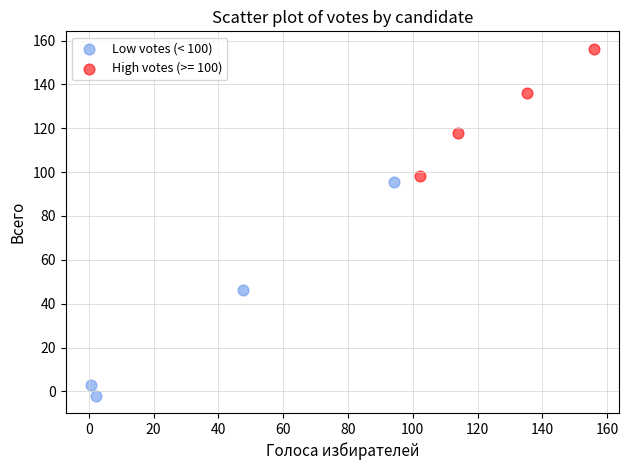

Which series contains the highest Y value?

High votes (>= 100)